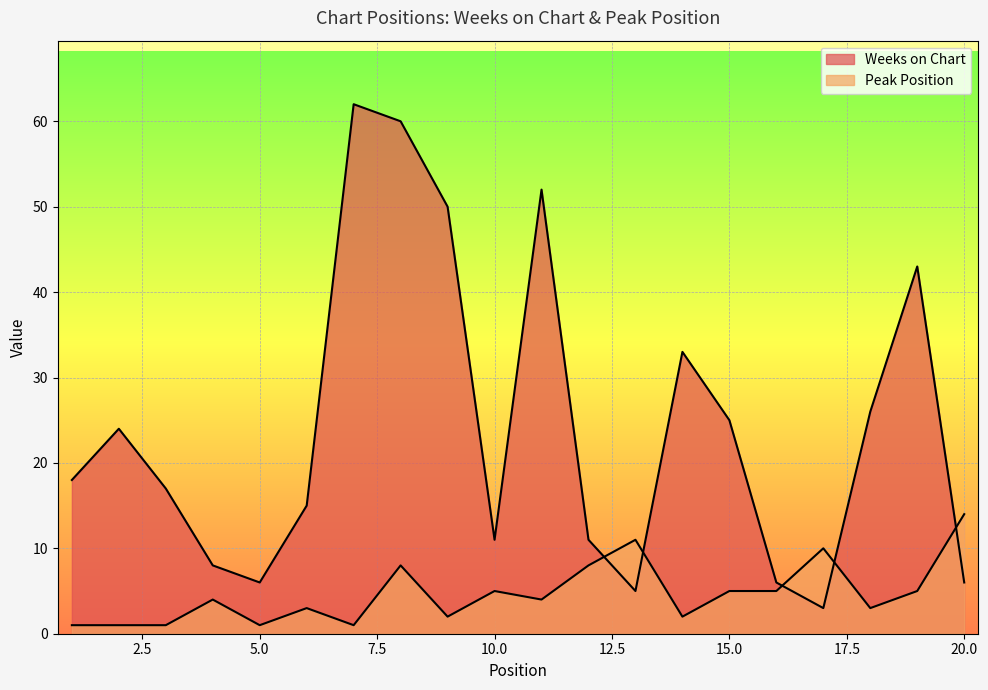

What is the greatest value displayed?

62